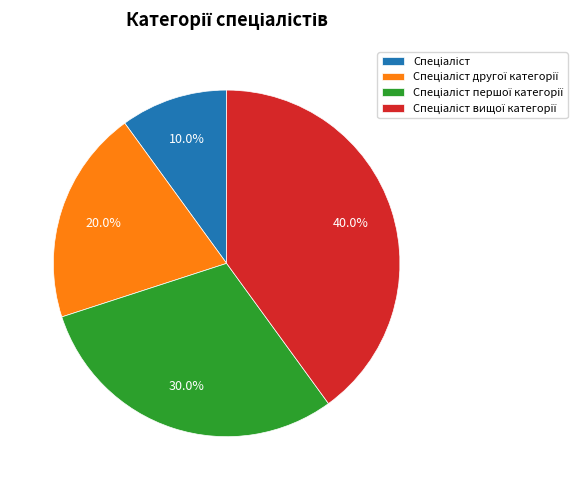

Is there any slice that represents more than half of the pie?

No